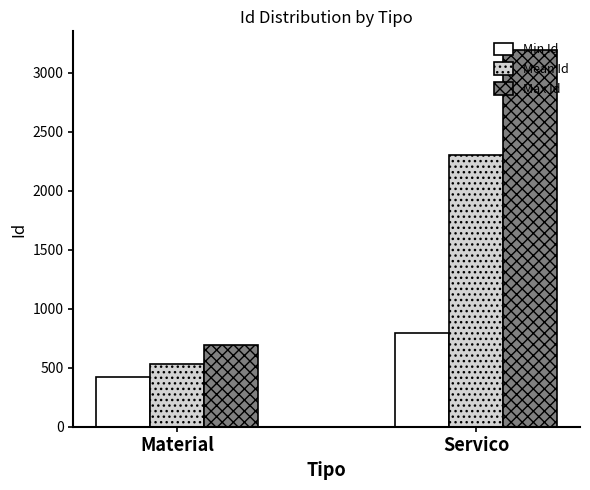

What position from the left is Servico?

2